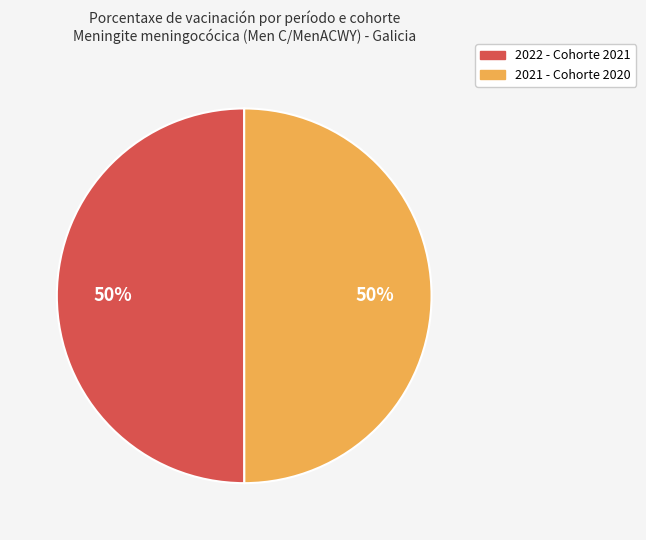

Approximately how many times larger is the value at 2021 - Cohorte 2020 compared to 2022 - Cohorte 2021?

1.0